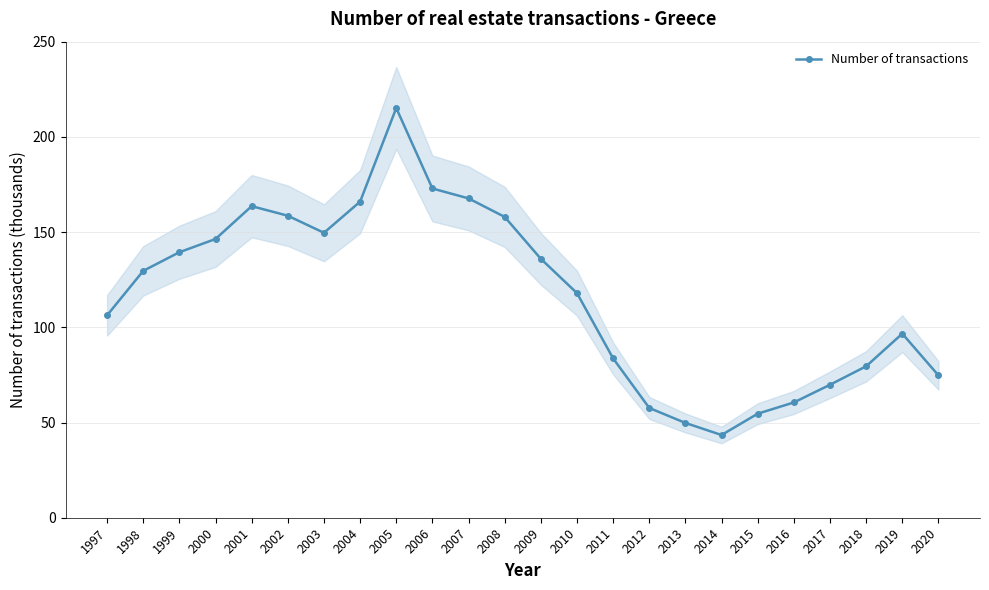

Rank the categories by value from highest to lowest.

2005, 2006, 2007, 2004, 2001, 2002, 2008, 2003, 2000, 1999, 2009, 1998, 2010, 1997, 2019, 2011, 2018, 2020, 2017, 2016, 2012, 2015, 2013, 2014